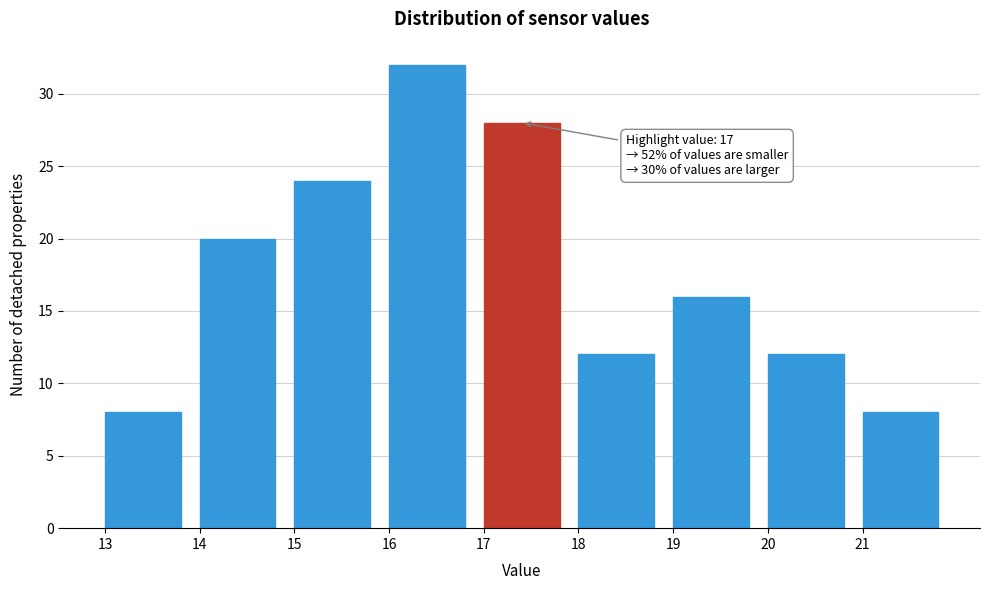

Which range on the x-axis has the tallest bar?

16 to 17